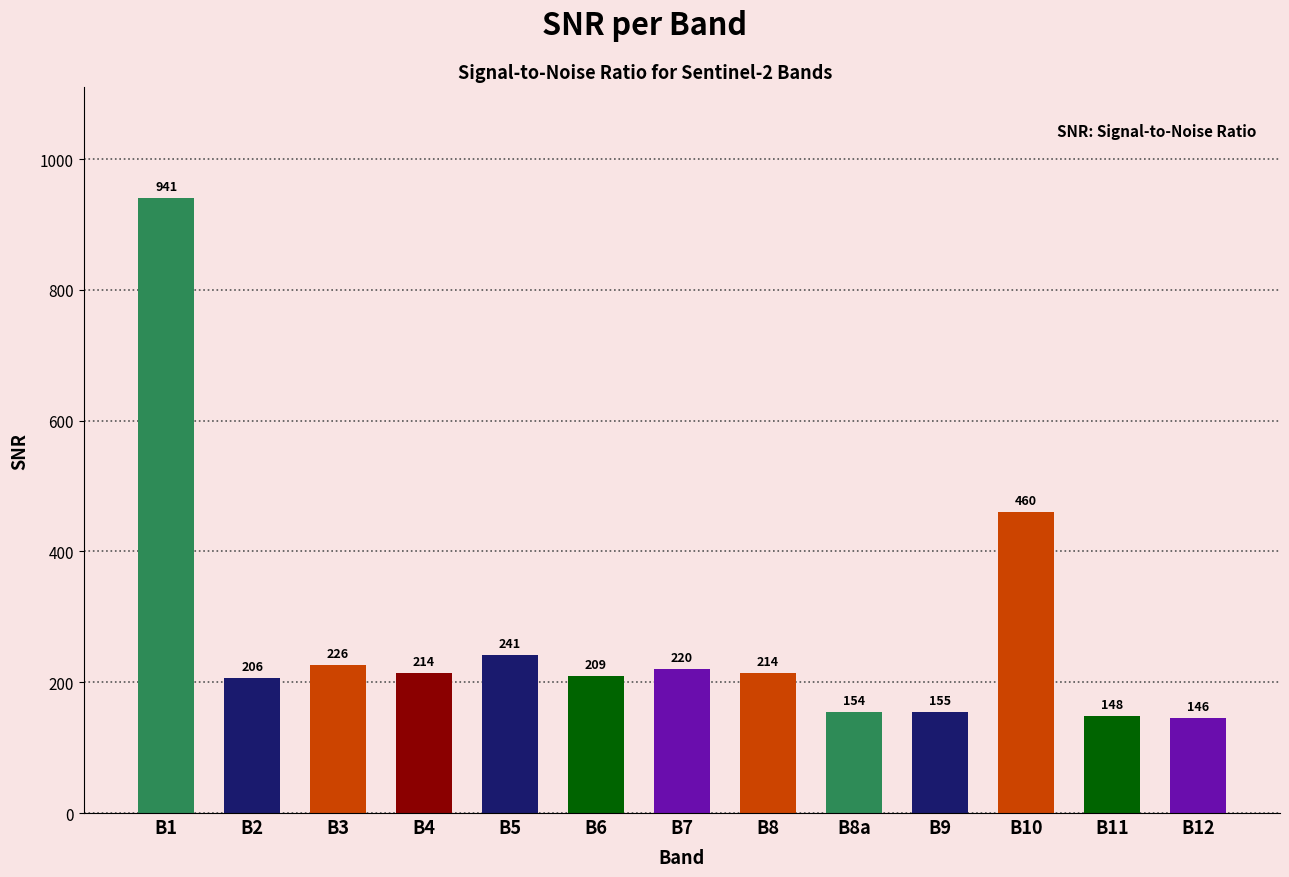

Read the value at B11.

148.3